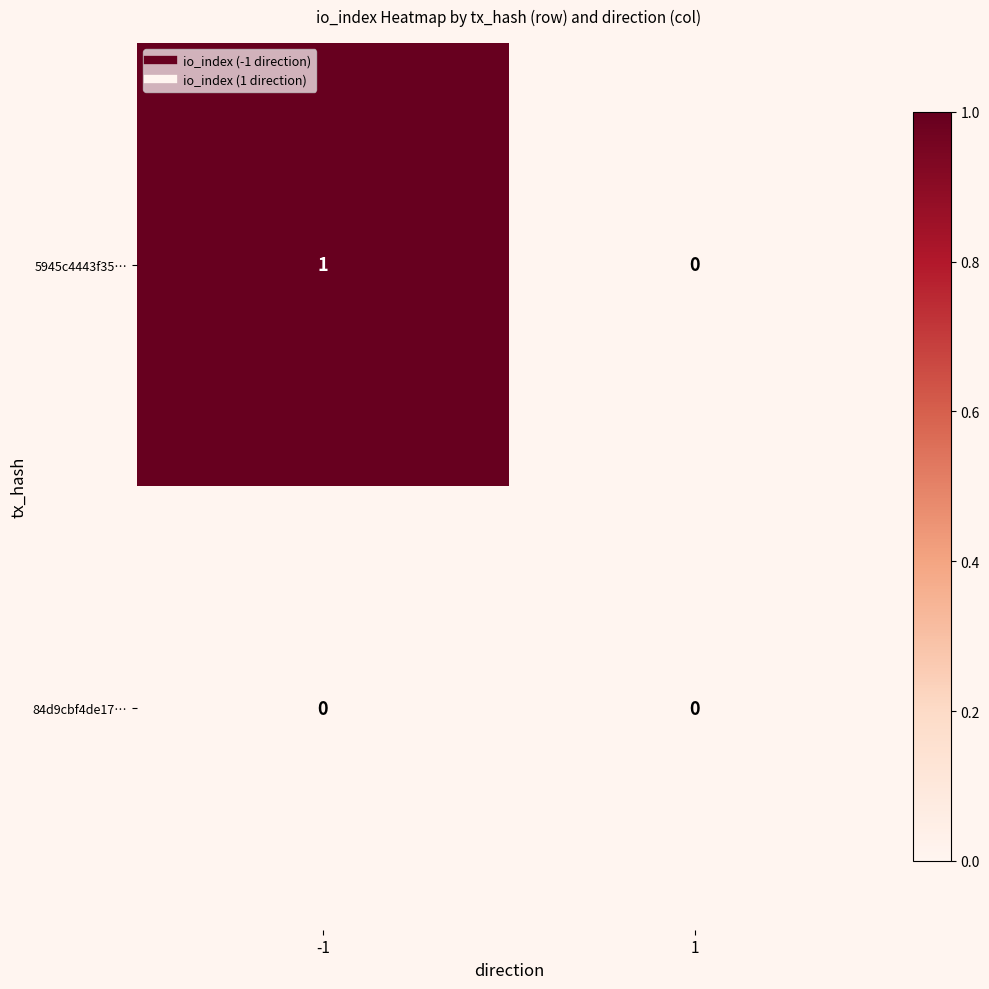

Which series has the largest range (max minus min)?

5945c4443f35…